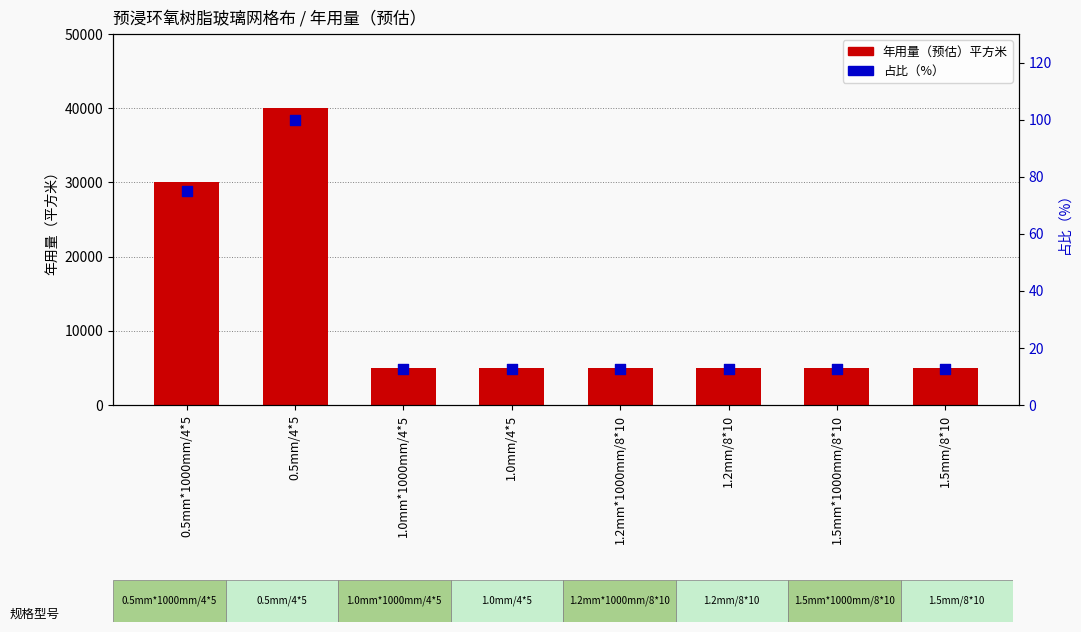

At how many categories does at least one series exceed 25476?

2